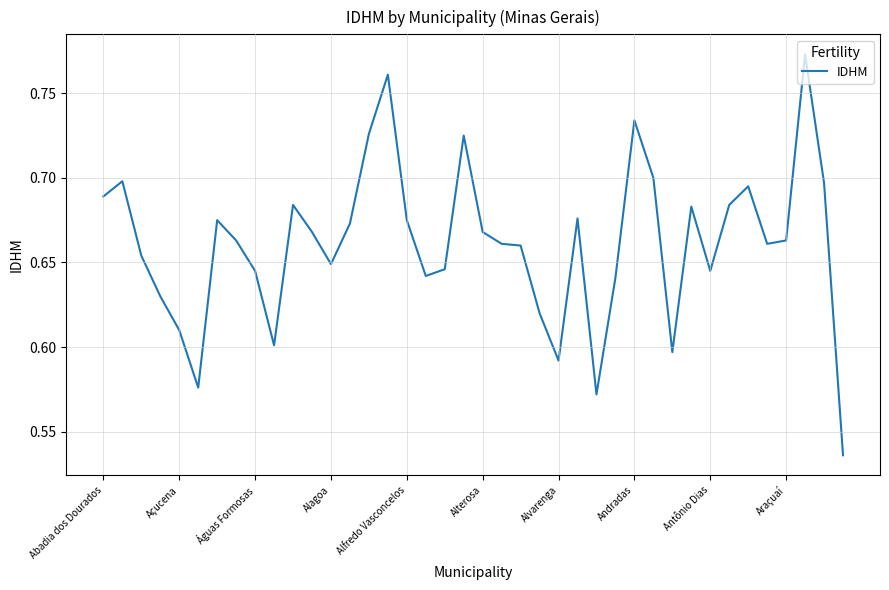

True or false: there are more than 2 points higher than both neighbors.

True